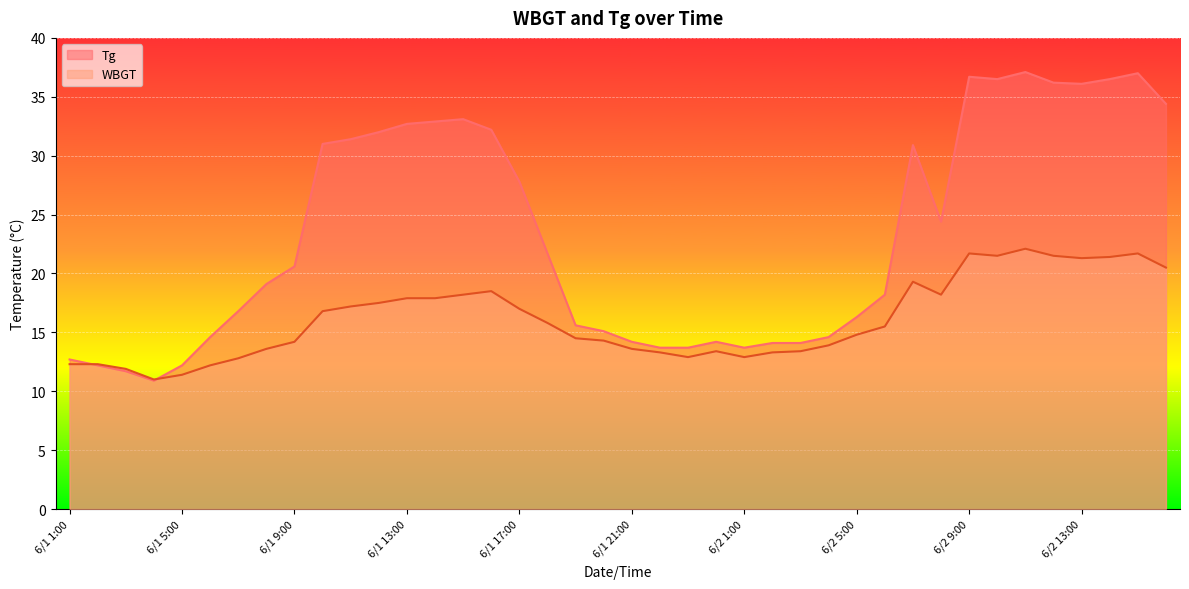

In Tg, how many points are lower than both neighbors (excluding endpoints)?

5